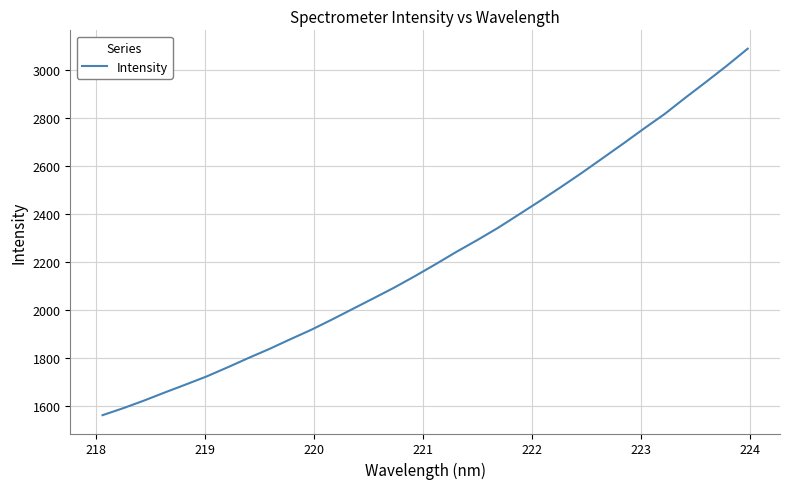

What is the difference between the maximum and minimum values?

1524.9